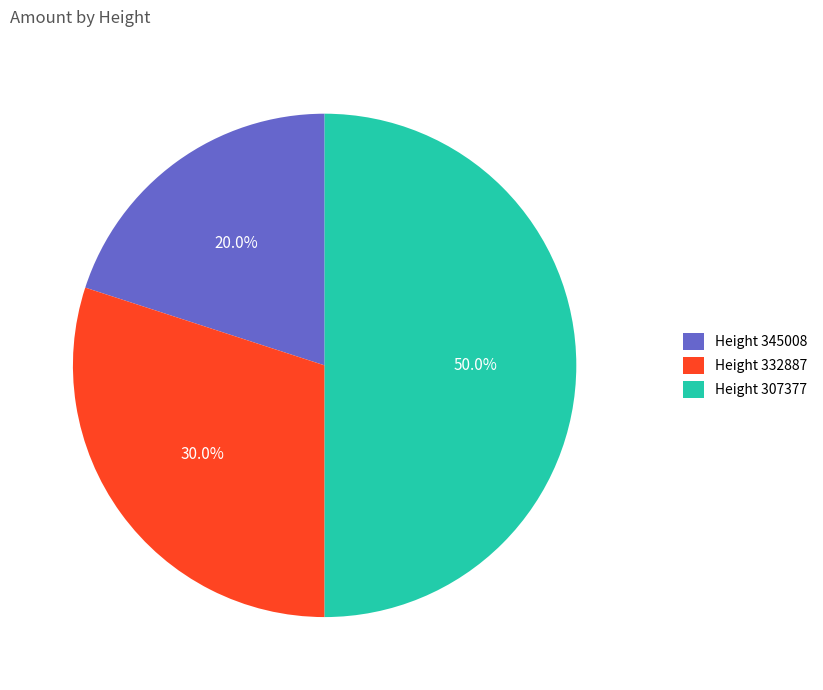

How many segments does this pie chart have?

3